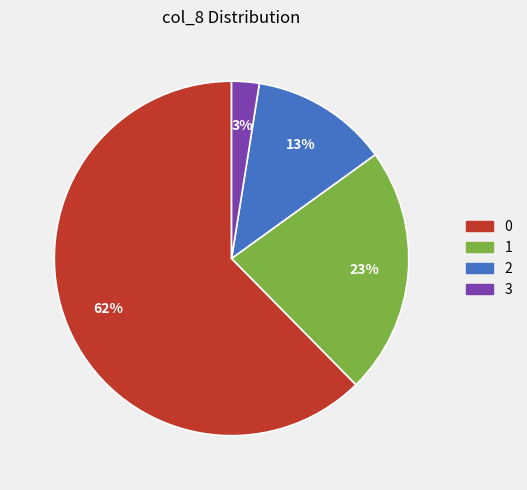

To the nearest percent, what is the average slice percentage?

25%